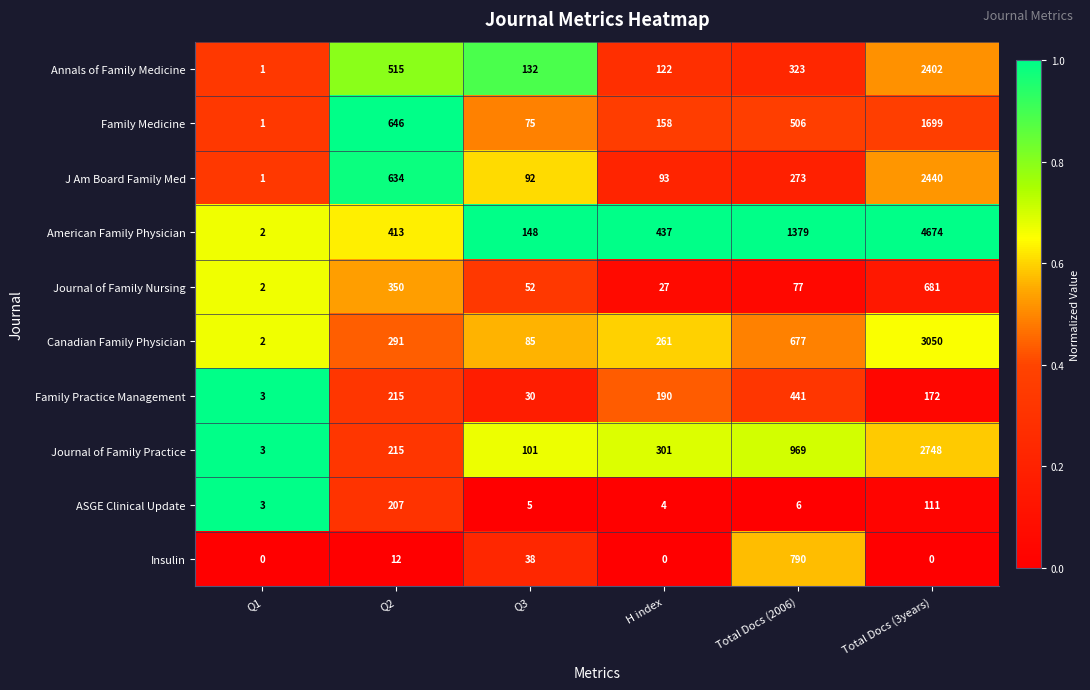

What is the total value across all series at Q1?

18